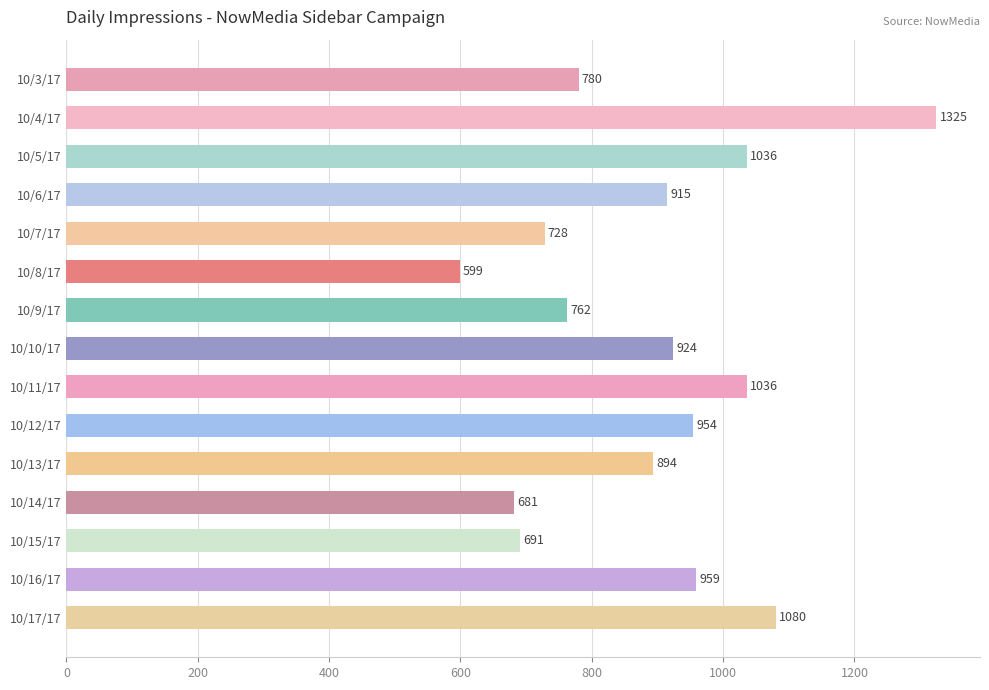

Reading top to bottom, extract all data points from this chart.

10/3/17=780	10/4/17=1325	10/5/17=1036	10/6/17=915	10/7/17=728	10/8/17=599	10/9/17=762	10/10/17=924	10/11/17=1036	10/12/17=954	10/13/17=894	10/14/17=681	10/15/17=691	10/16/17=959	10/17/17=1080